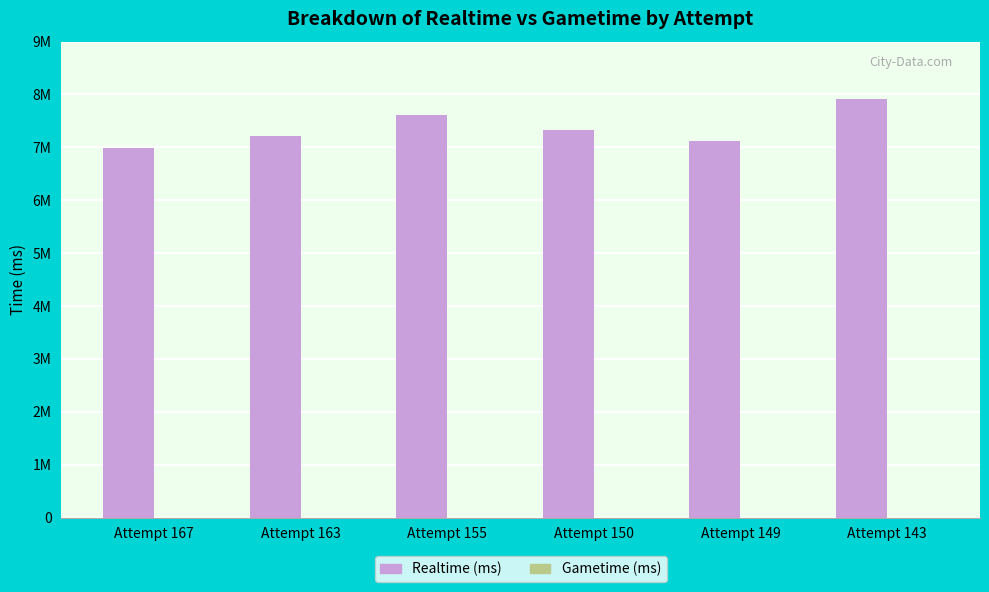

Reading left to right, list all the values displayed in this chart.

Realtime (ms): Attempt 167=6992795	Attempt 163=7220641	Attempt 155=7603314	Attempt 150=7335932	Attempt 149=7124796	Attempt 143=7916800
Gametime (ms): Attempt 167=0	Attempt 163=0	Attempt 155=0	Attempt 150=0	Attempt 149=0	Attempt 143=0